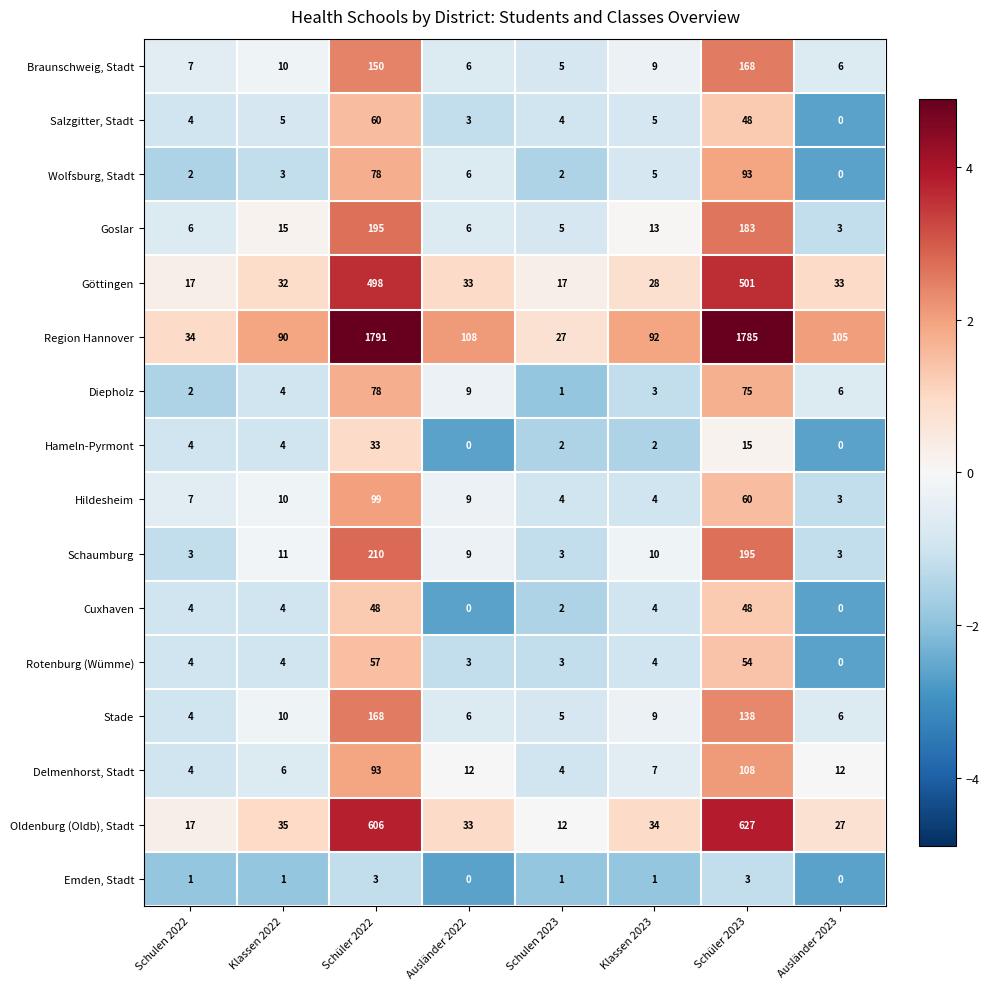

Rank the categories by Oldenburg (Oldb), Stadt value from highest to lowest.

Schüler 2023, Schüler 2022, Klassen 2022, Klassen 2023, Ausländer 2022, Ausländer 2023, Schulen 2022, Schulen 2023